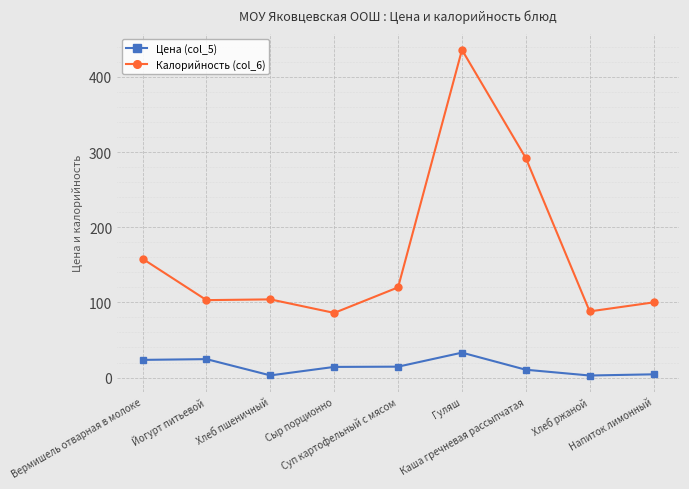

What is the lowest value of the Калорийность (col_6) series?

86.0